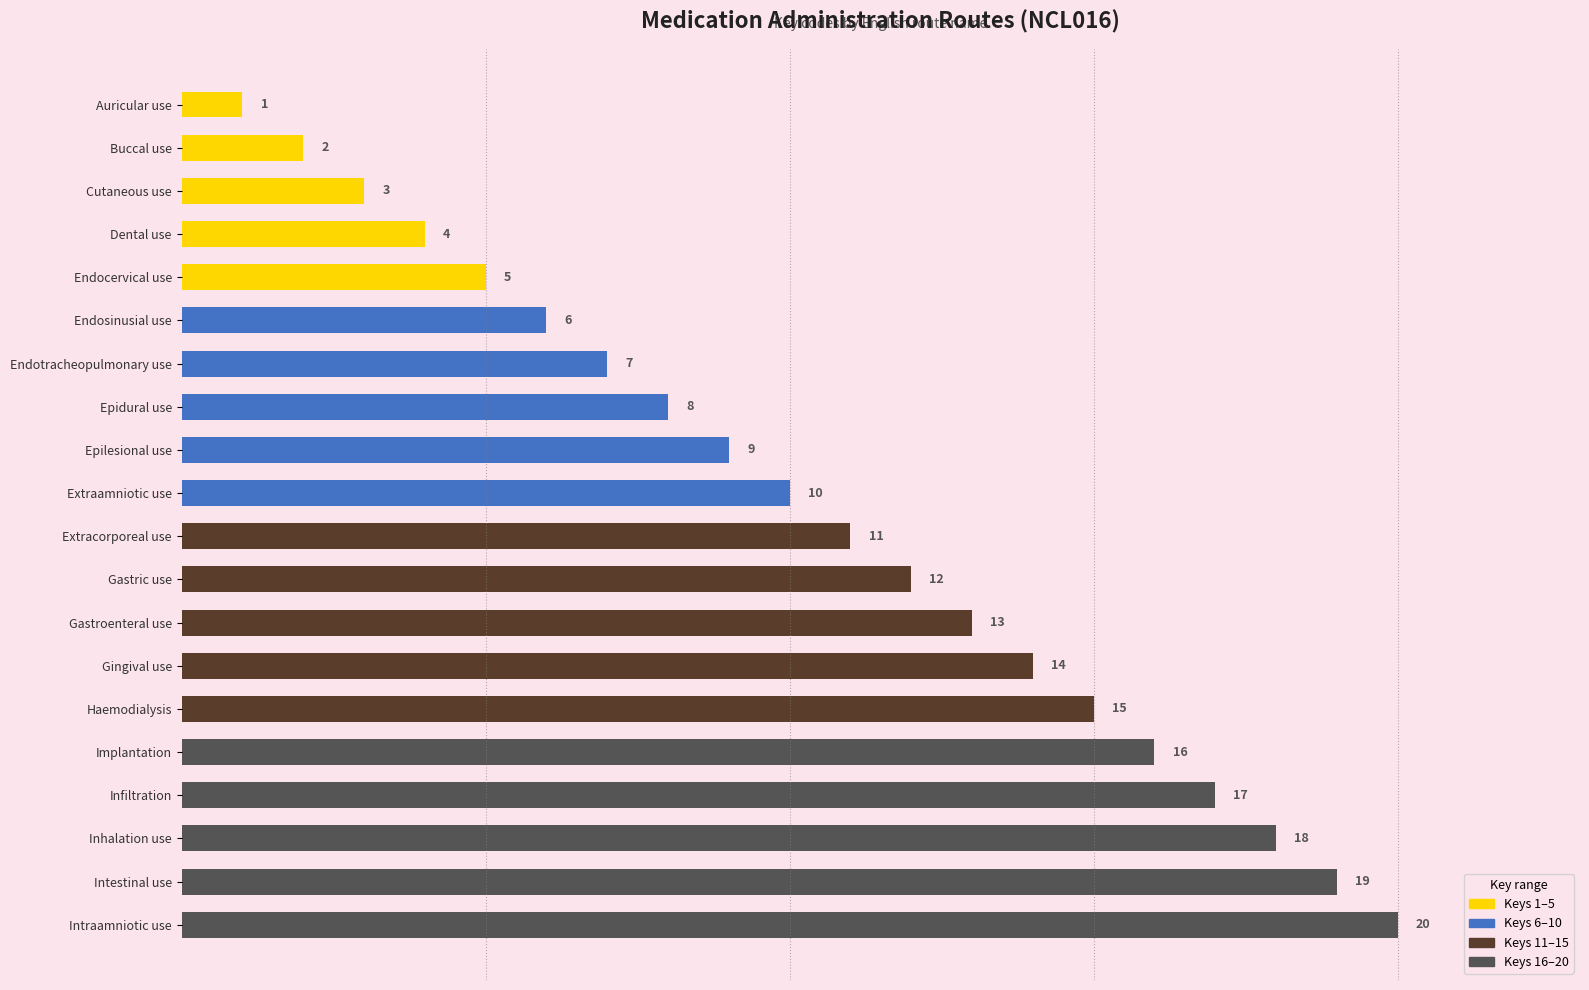

Which category has the highest value across all series?

Intraamniotic use